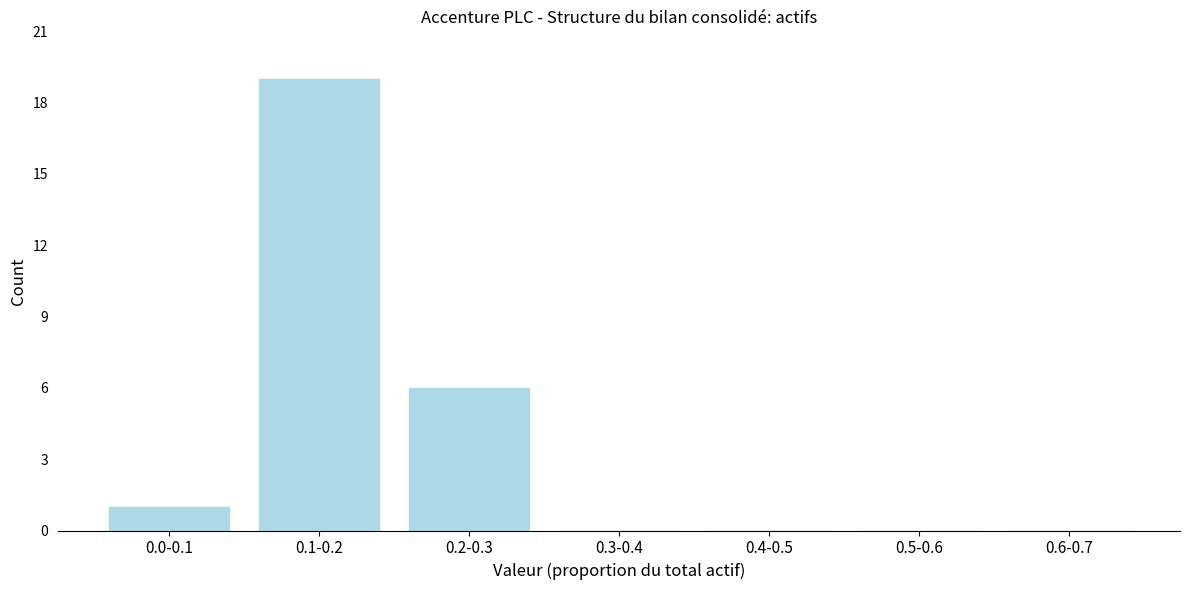

Reading right to left, what are all the values shown in this chart?

0.6-0.7=0	0.5-0.6=0	0.4-0.5=0	0.3-0.4=0	0.2-0.3=6	0.1-0.2=19	0.0-0.1=1